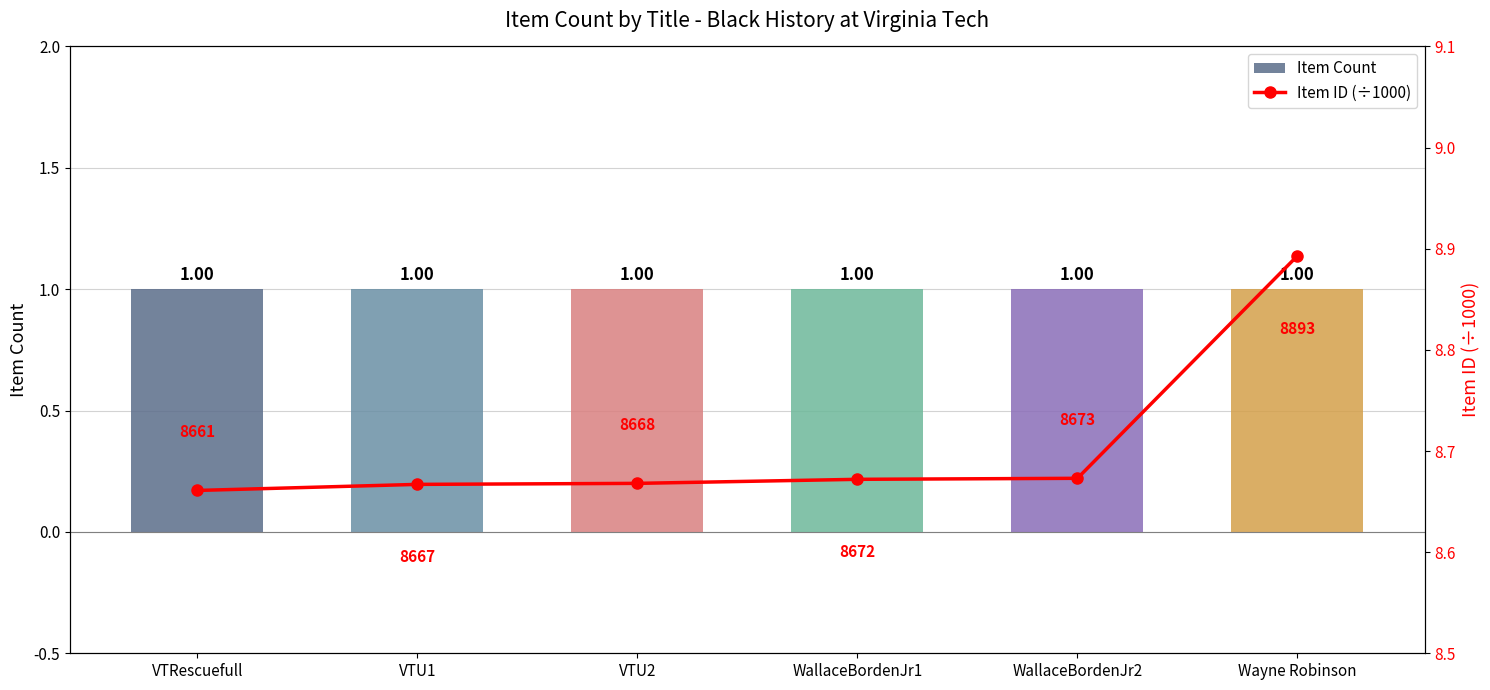

At which category does the chart reach its minimum across all series?

VTRescuefull